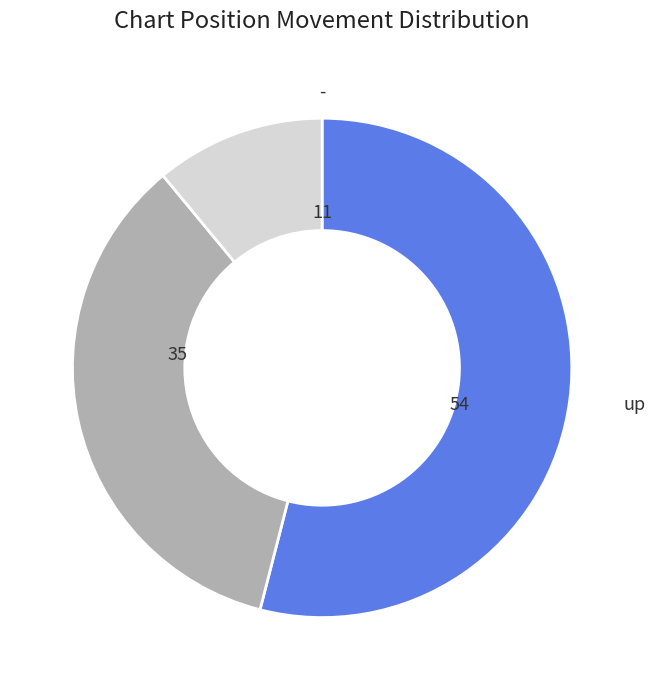

Is there any slice that represents more than half of the pie?

Yes